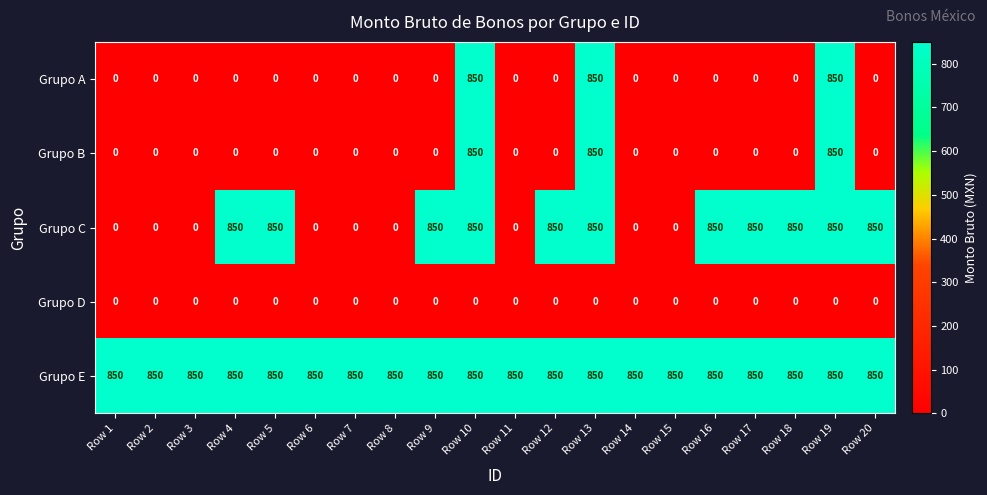

What is the maximum value shown in the chart?

850